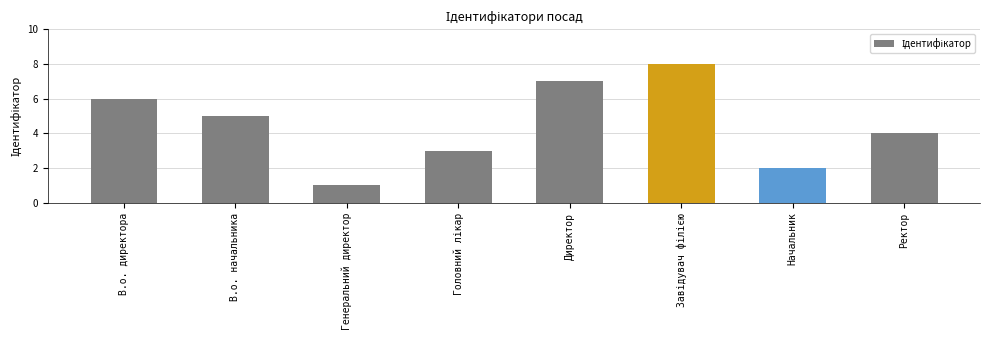

What is the smallest value displayed?

1